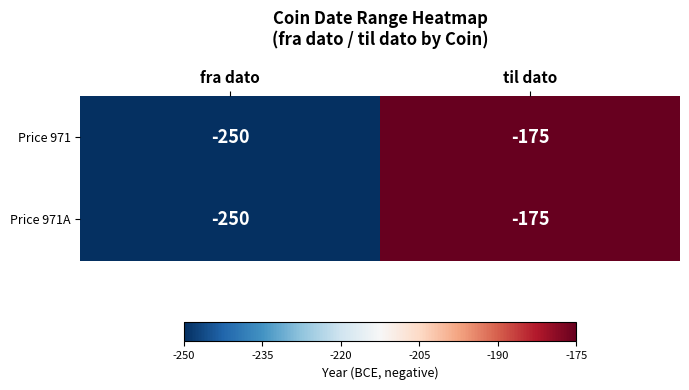

What is the minimum value shown in the chart?

-250